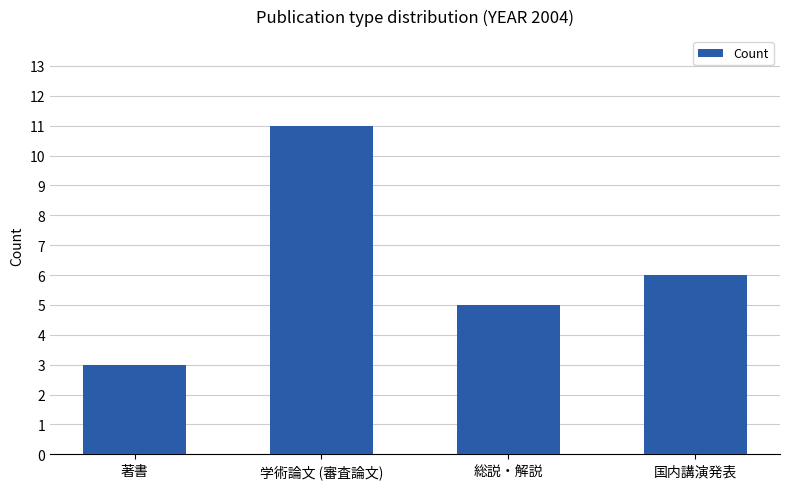

Are the bars horizontal?

No